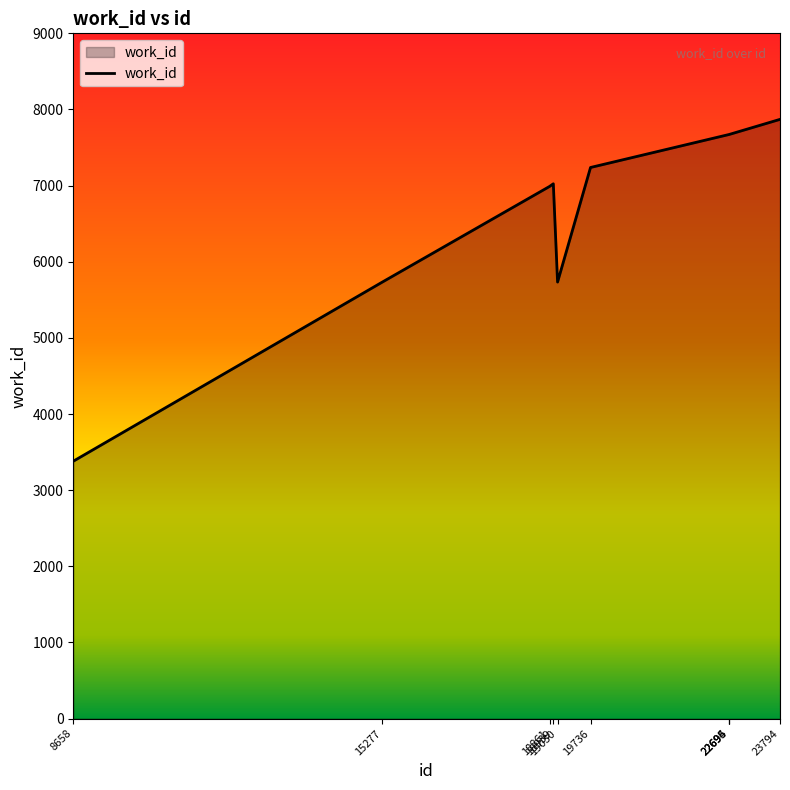

Does the chart display data point markers on the line(s)?

No